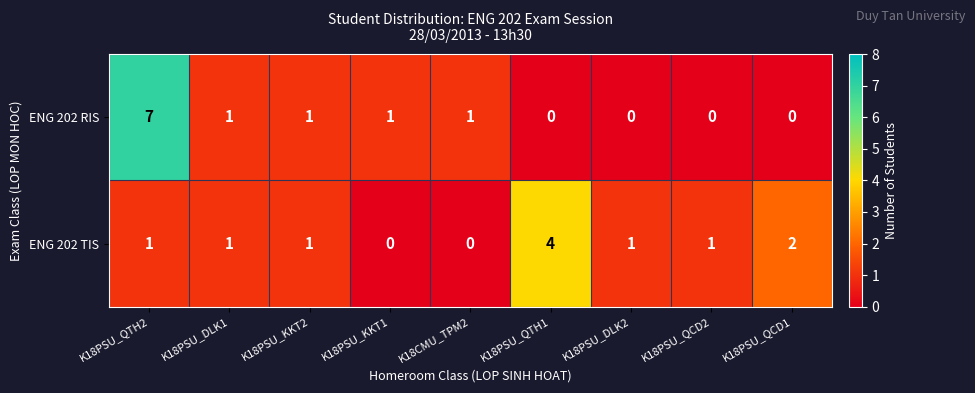

Rank the series by their maximum value, from lowest to highest.

ENG 202 TIS, ENG 202 RIS